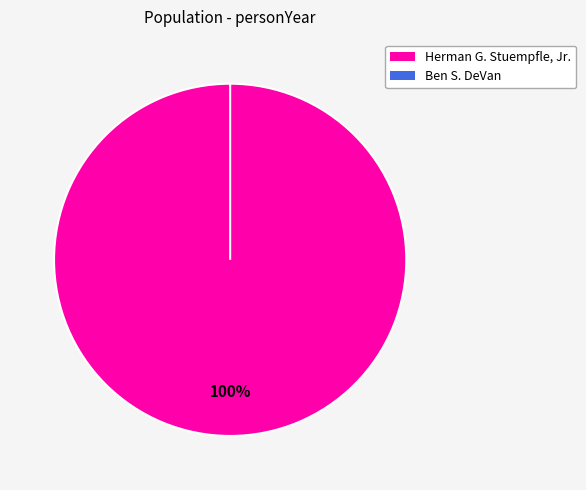

The Herman G. Stuempfle, Jr. slice represents 100% of the pie. True or false?

True